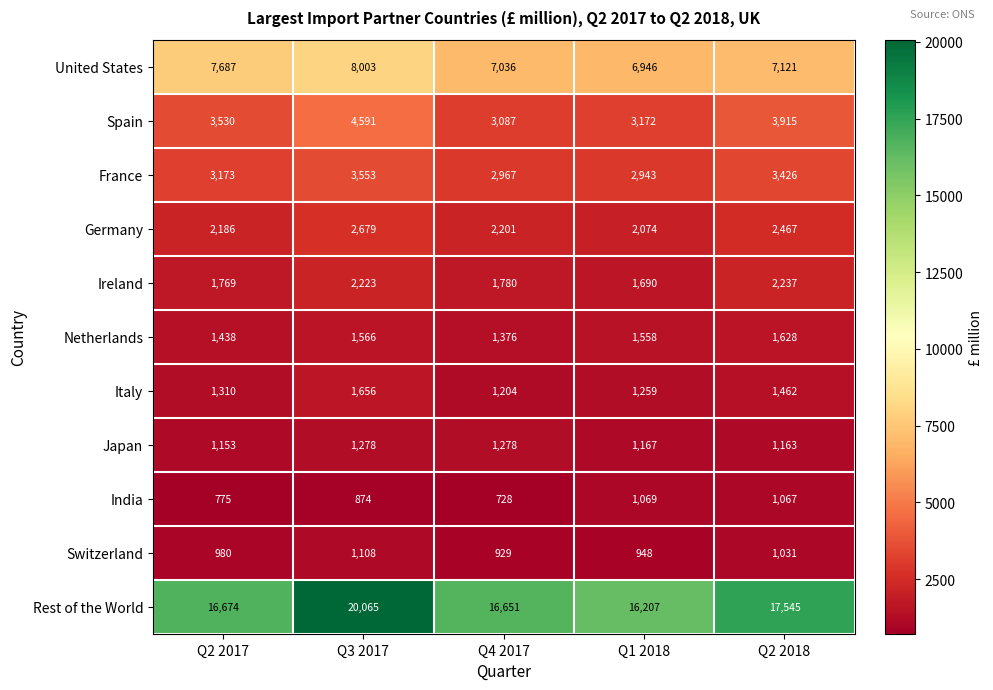

What is the lowest value of the Ireland series?

1690